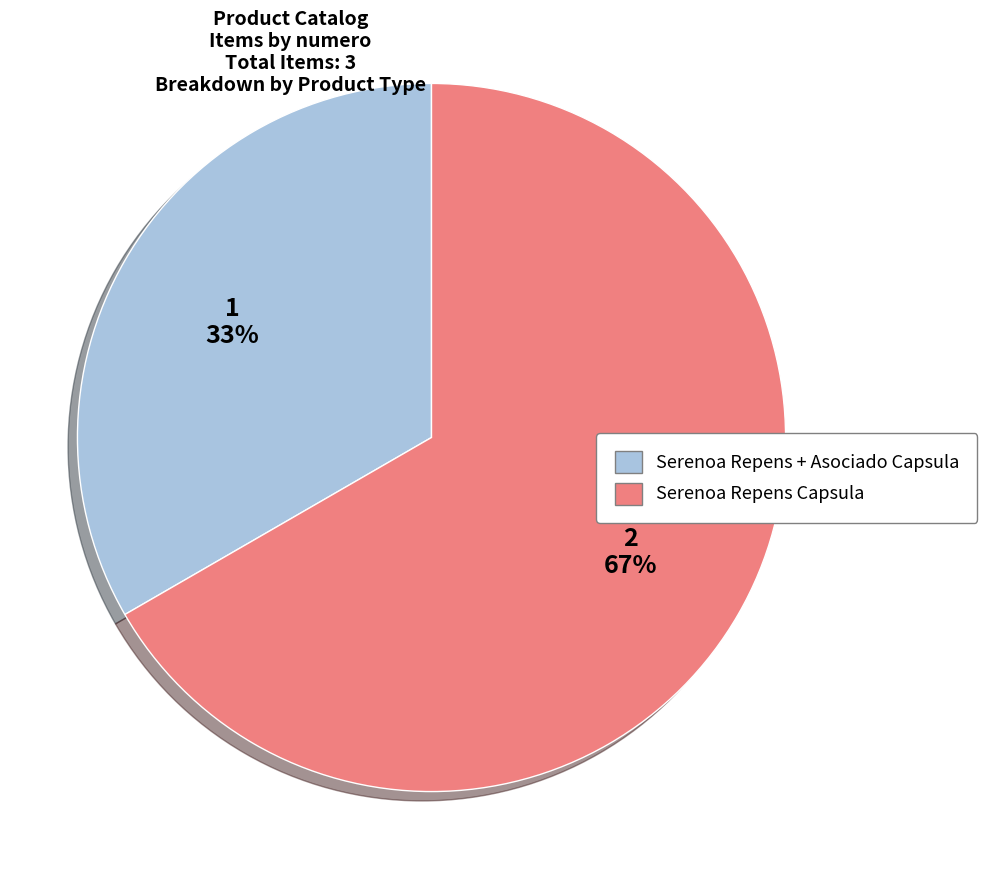

What is the smallest slice in the pie chart?

Serenoa Repens + Asociado Capsula